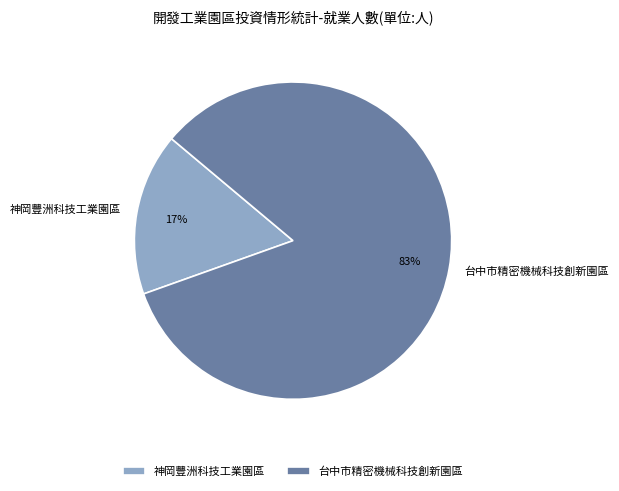

Is there any slice that represents more than half of the pie?

Yes